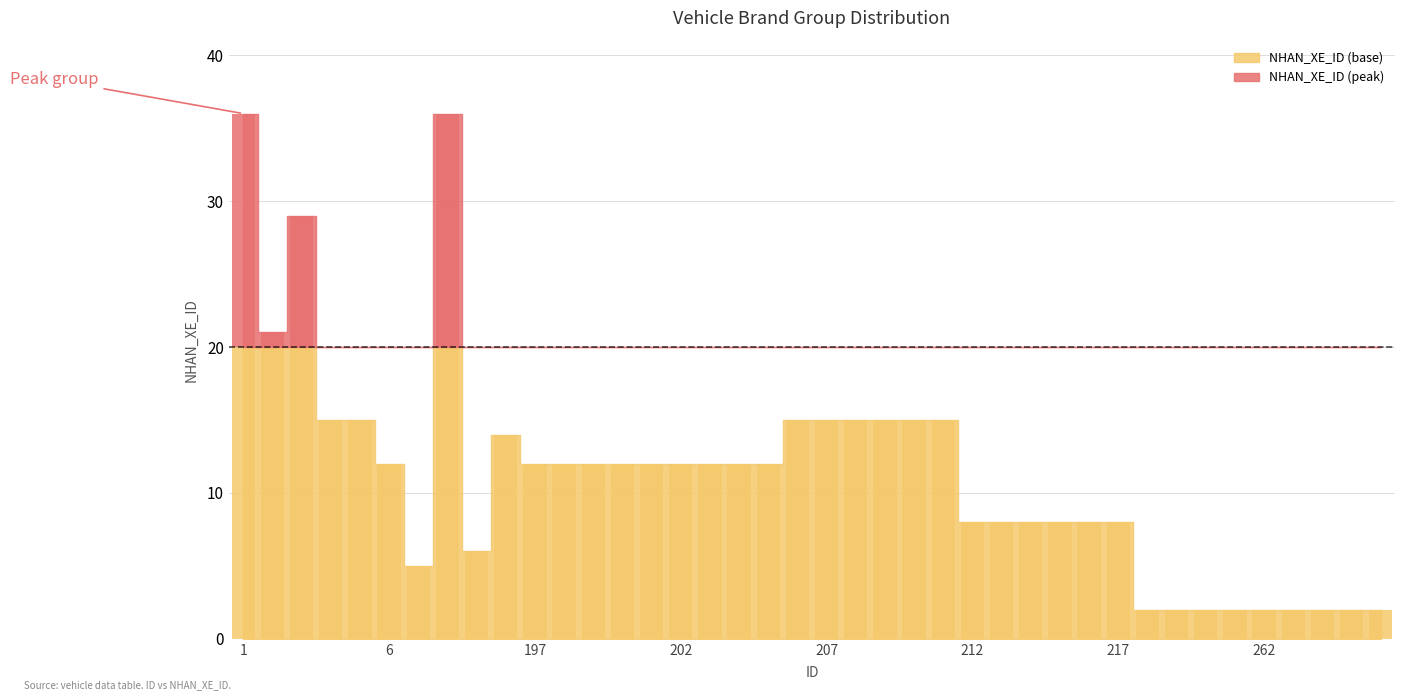

Are the bars horizontal?

No